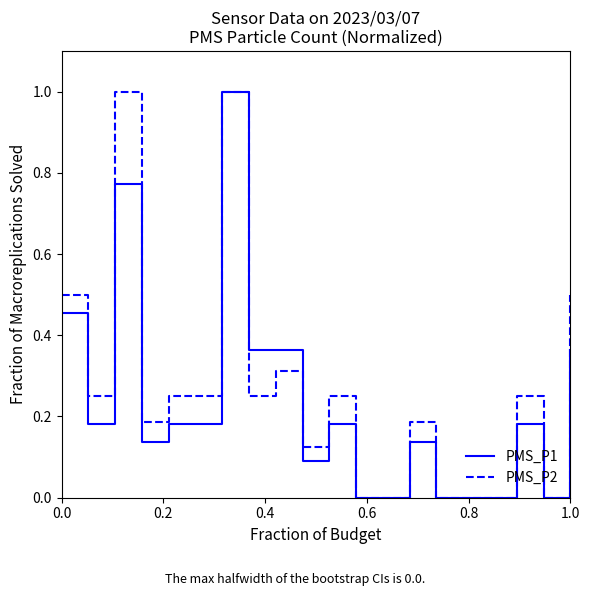

What is the maximum value for PMS_P1?

1.0